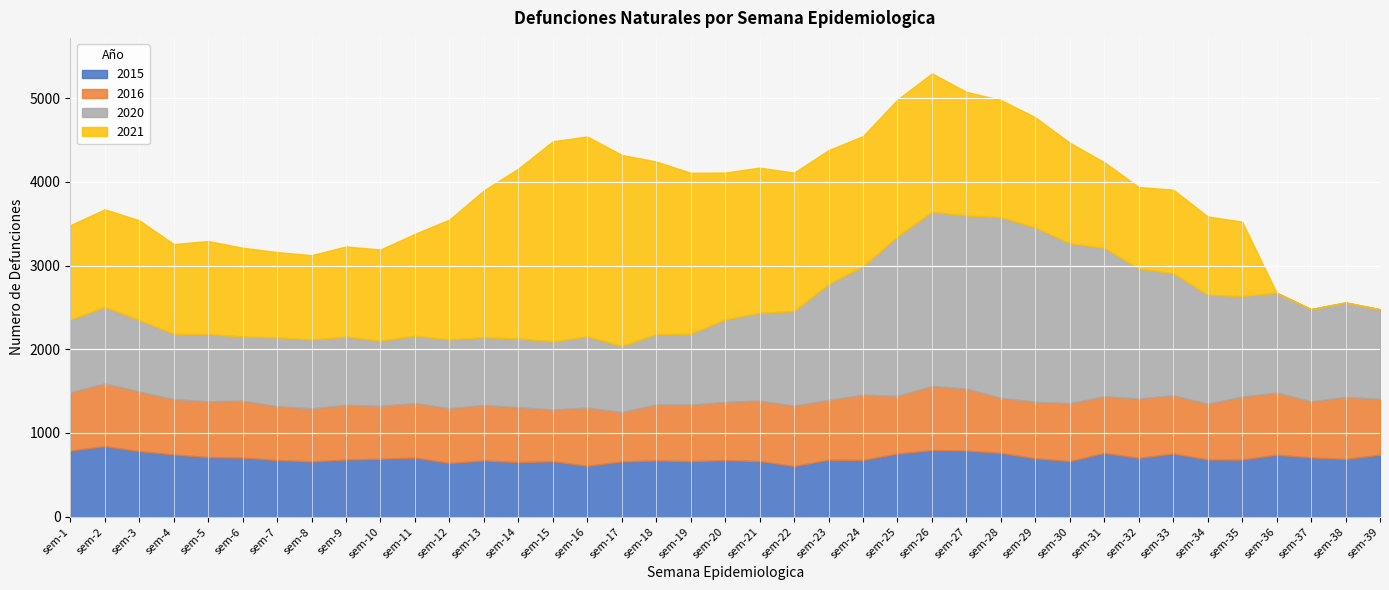

What are all the series names shown in the legend?

2015, 2016, 2020, 2021